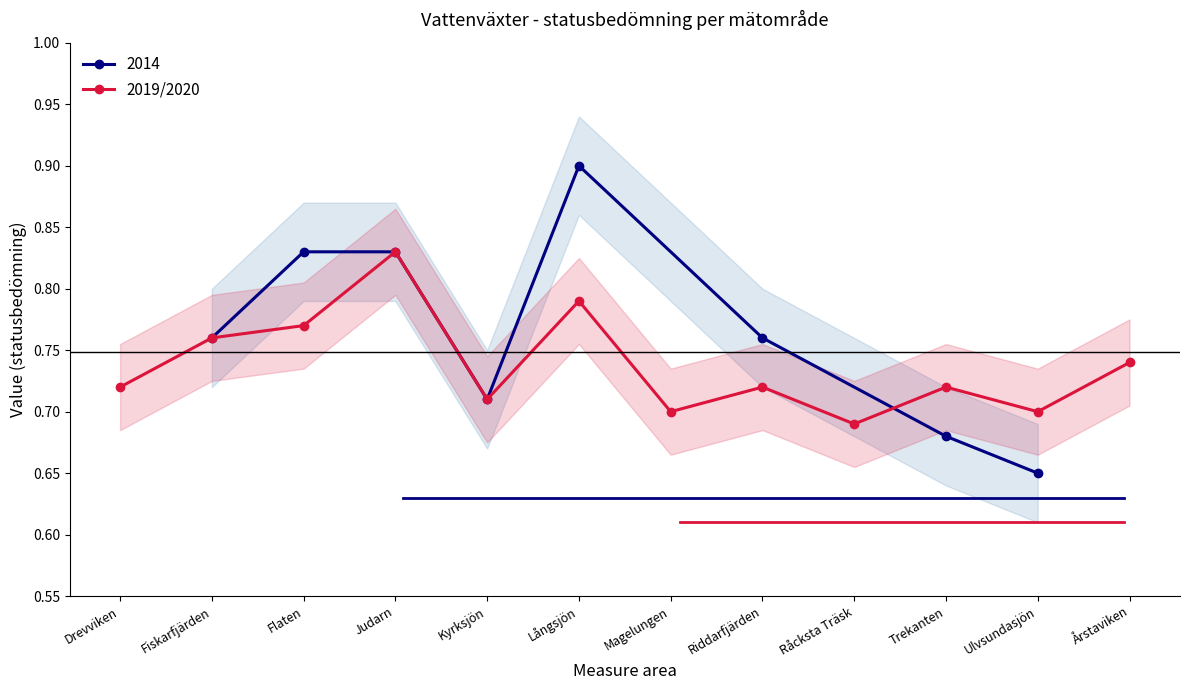

Reading right to left, what are all the values shown in this chart?

0.7	0.7	0.7	0.7	0.7	0.7	0.8	0.7	0.8	0.8	0.8	0.7